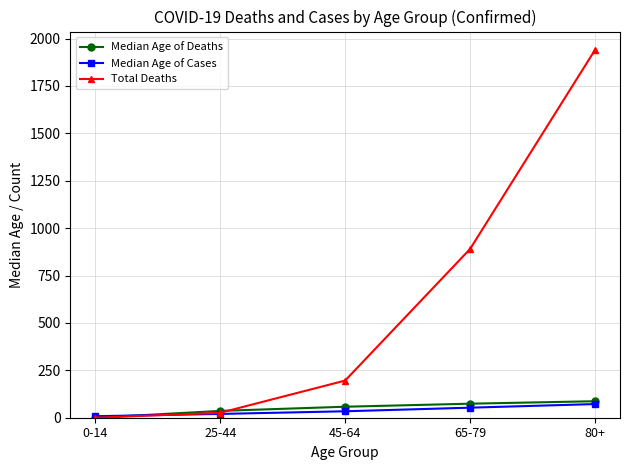

Where is Total Deaths nearest to the value 970?

65-79